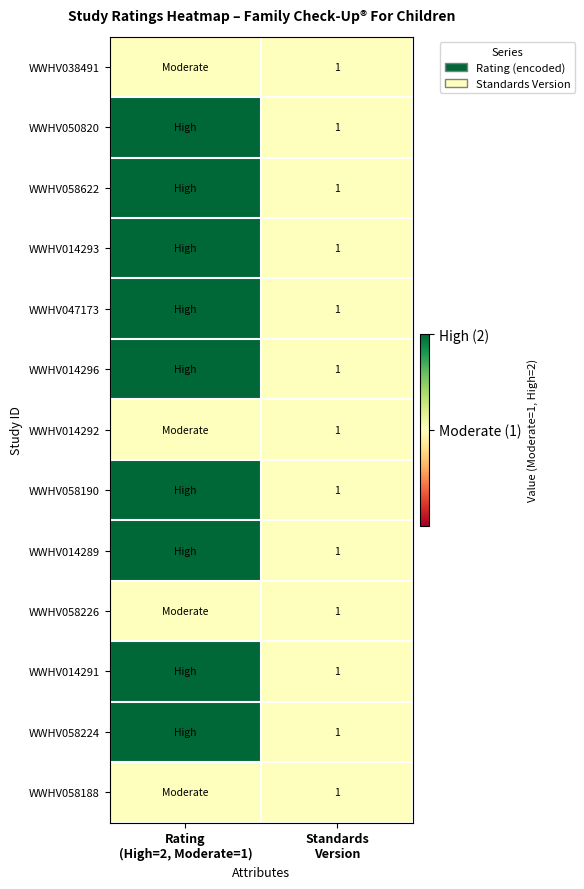

Which category has the lowest value in the WWHV058190 series?

Standards Version